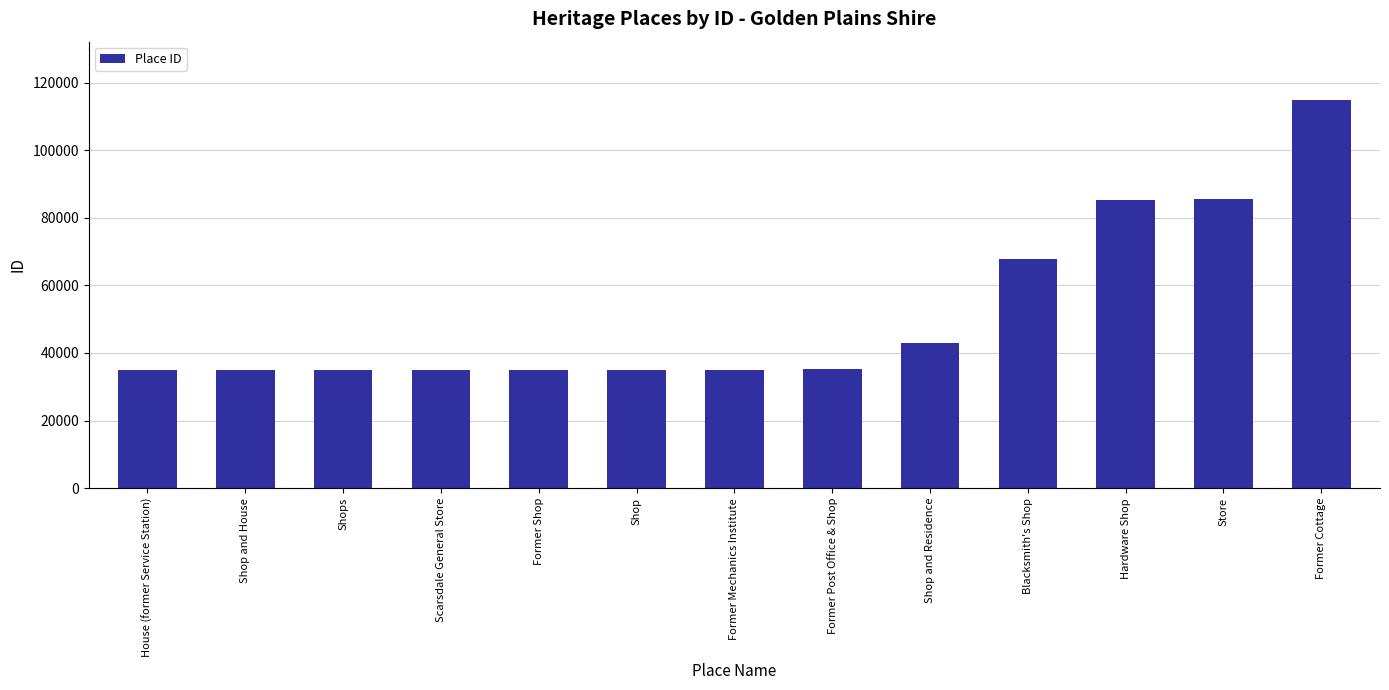

What is the smallest value displayed?

34959